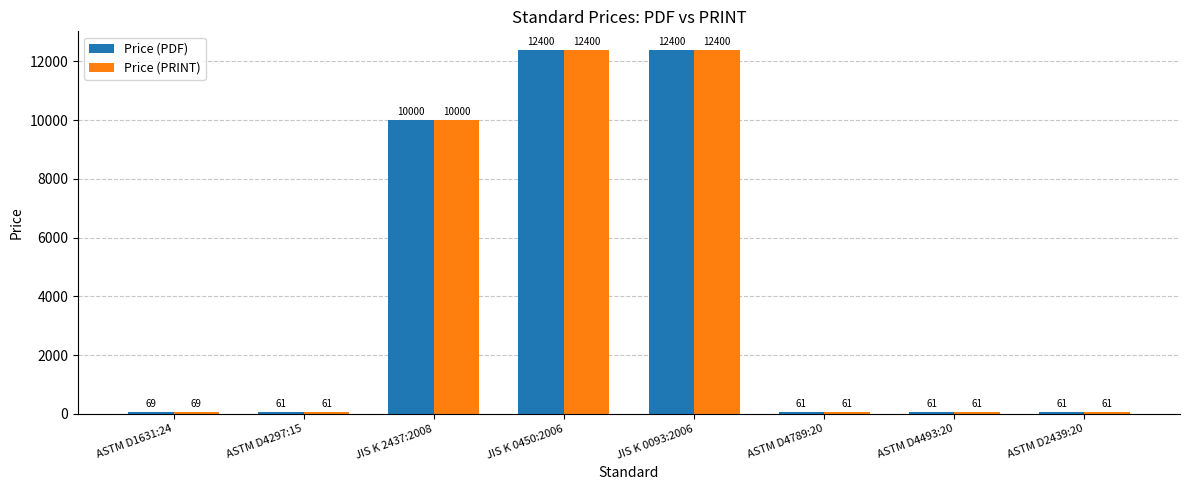

Reading right to left, what are all the values shown in this chart?

Price (PDF): ASTM D2439:20=61	ASTM D4493:20=61	ASTM D4789:20=61	JIS K 0093:2006=12400	JIS K 0450:2006=12400	JIS K 2437:2008=10000	ASTM D4297:15=61	ASTM D1631:24=69
Price (PRINT): ASTM D2439:20=61	ASTM D4493:20=61	ASTM D4789:20=61	JIS K 0093:2006=12400	JIS K 0450:2006=12400	JIS K 2437:2008=10000	ASTM D4297:15=61	ASTM D1631:24=69